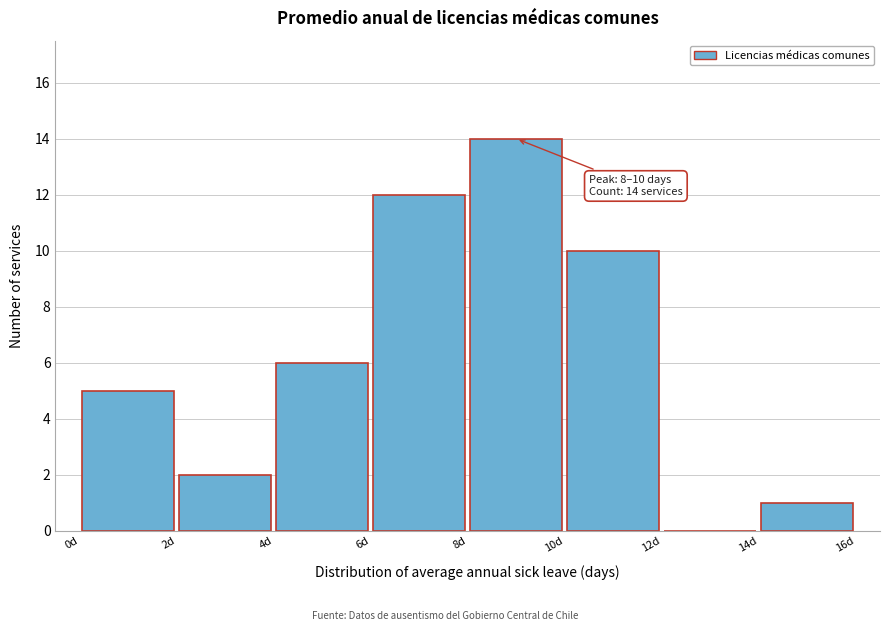

Which range on the x-axis has the tallest bar?

8 to 10